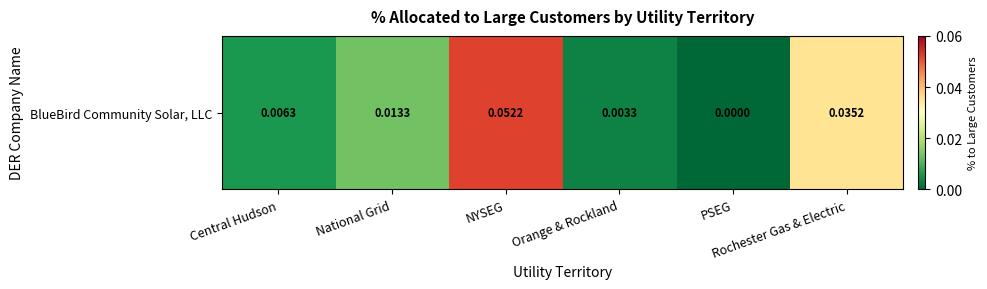

How many distinct data groups are displayed?

1